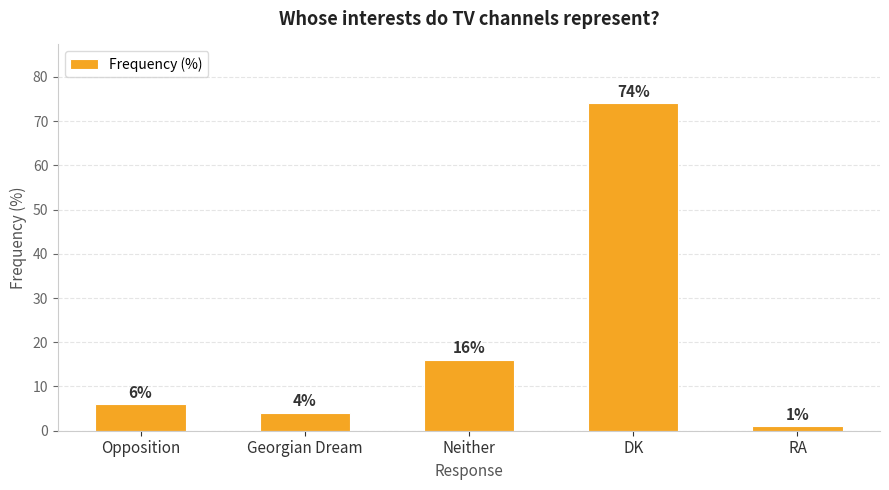

What is the minimum value shown in the chart?

1